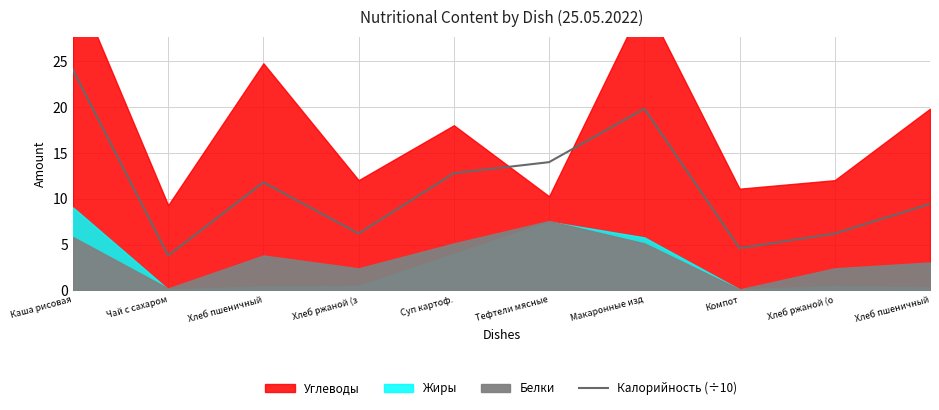

Is it true that the value at Хлеб ржаной (з is 1.8?

False